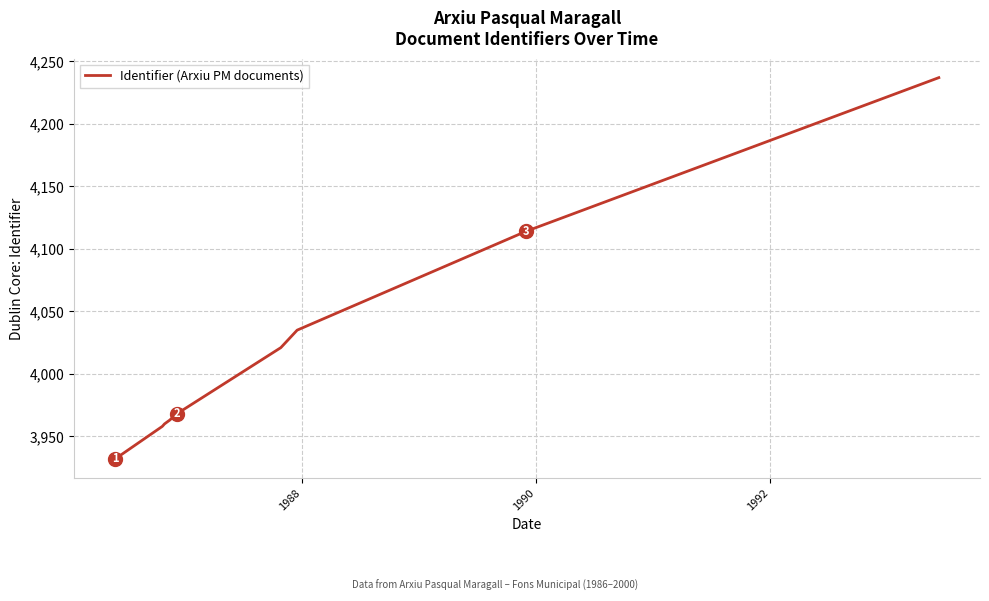

How many lines are shown in the chart?

1